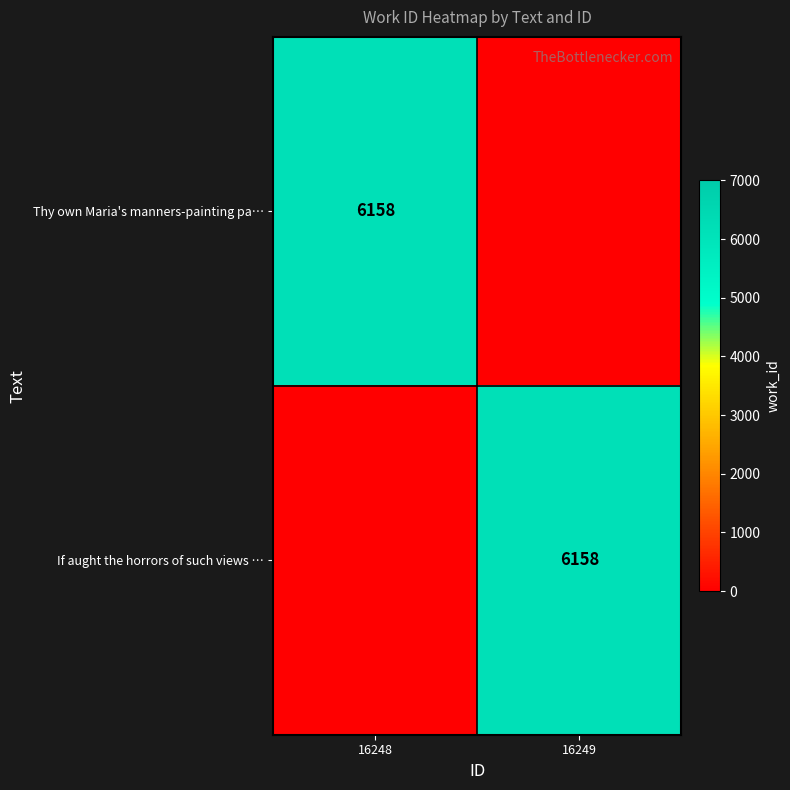

The value of Thy own Maria's manners-painting pa… at 16248 is 6158. True or false?

True